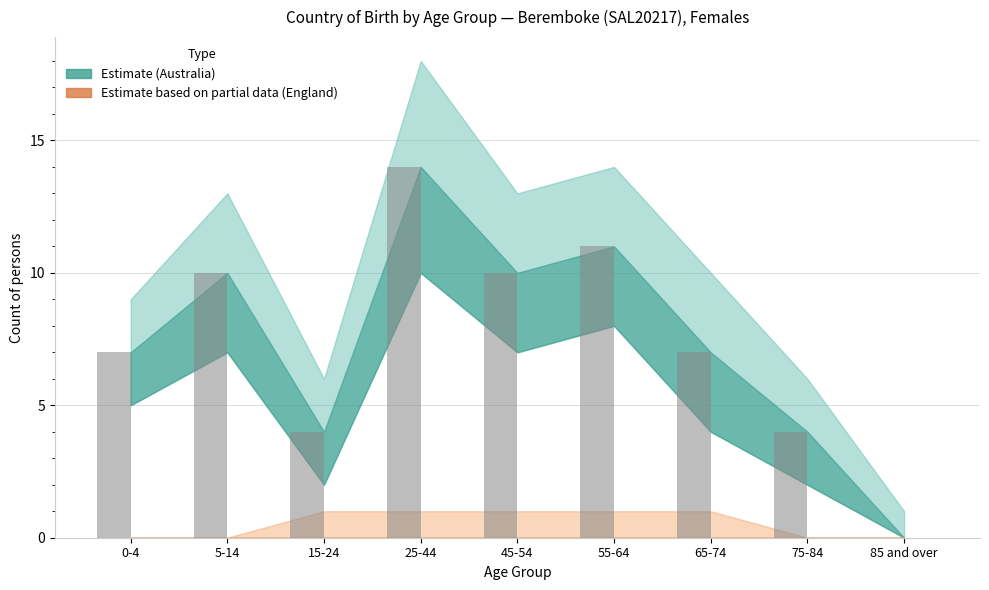

The chart shows a value of 23 at 25-44. True or false?

False